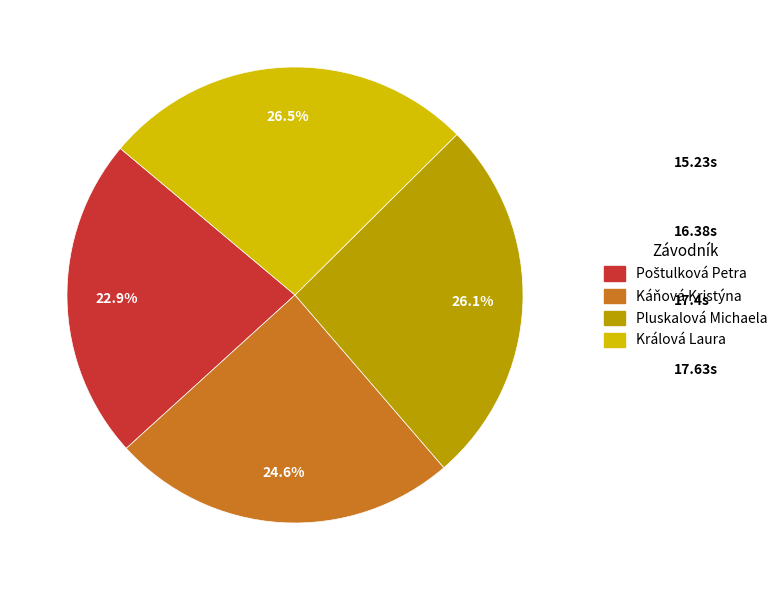

How much of the chart is everything except Káňová Kristýna?

75.4%